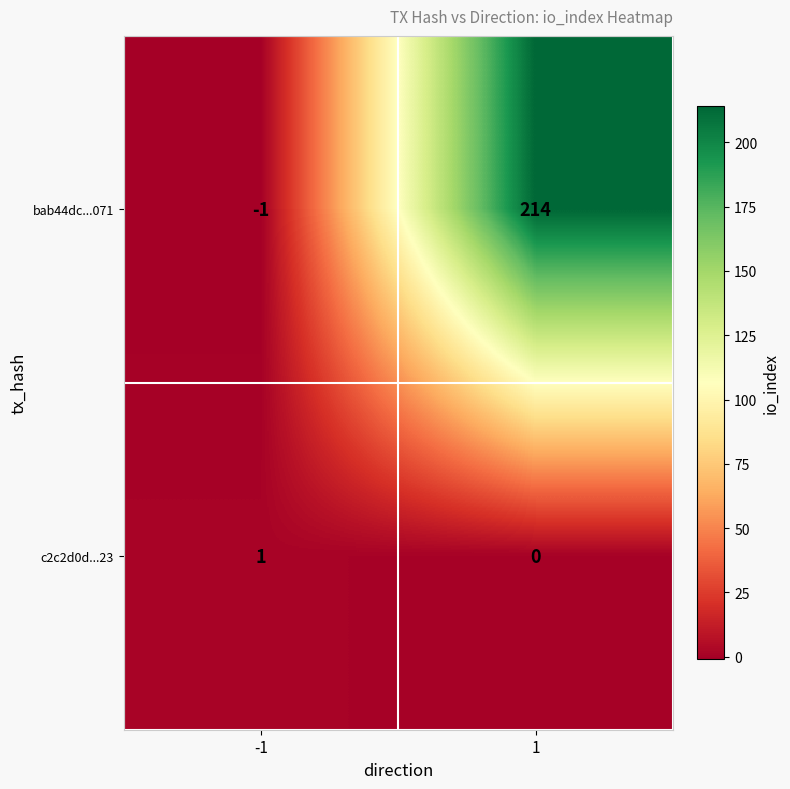

At how many categories does at least one series exceed 5?

1